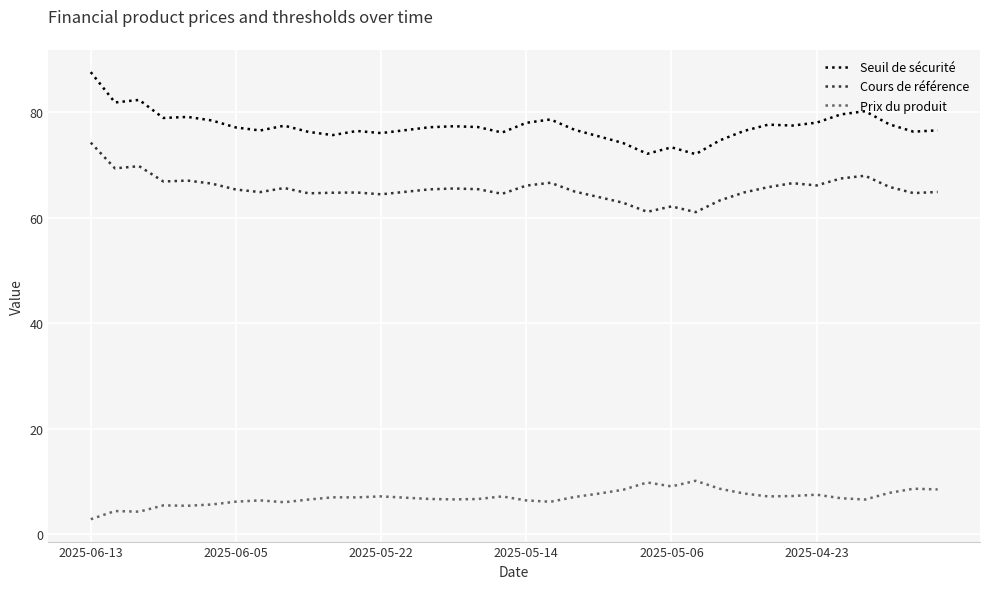

In Prix du produit, how many points are higher than both neighbors (excluding endpoints)?

10